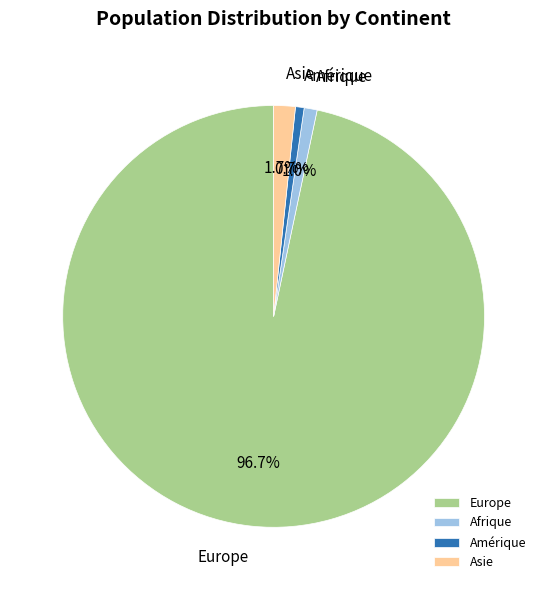

To the nearest percent, what portion does Europe represent?

97%